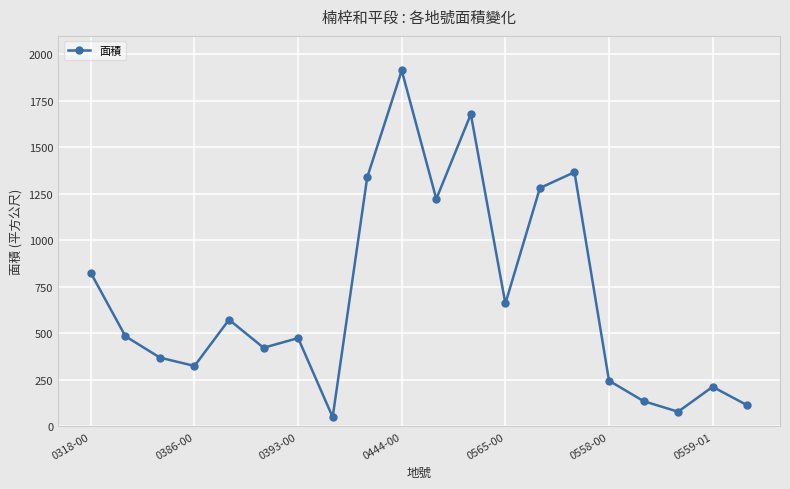

What is the value of the 2nd point from the left?

485